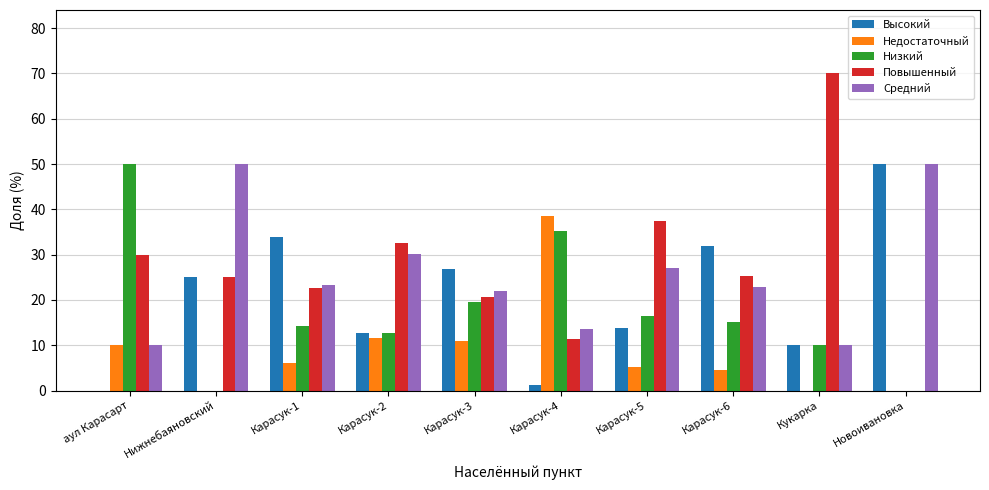

The value of Повышенный at Карасук-1 is 22.5. True or false?

True